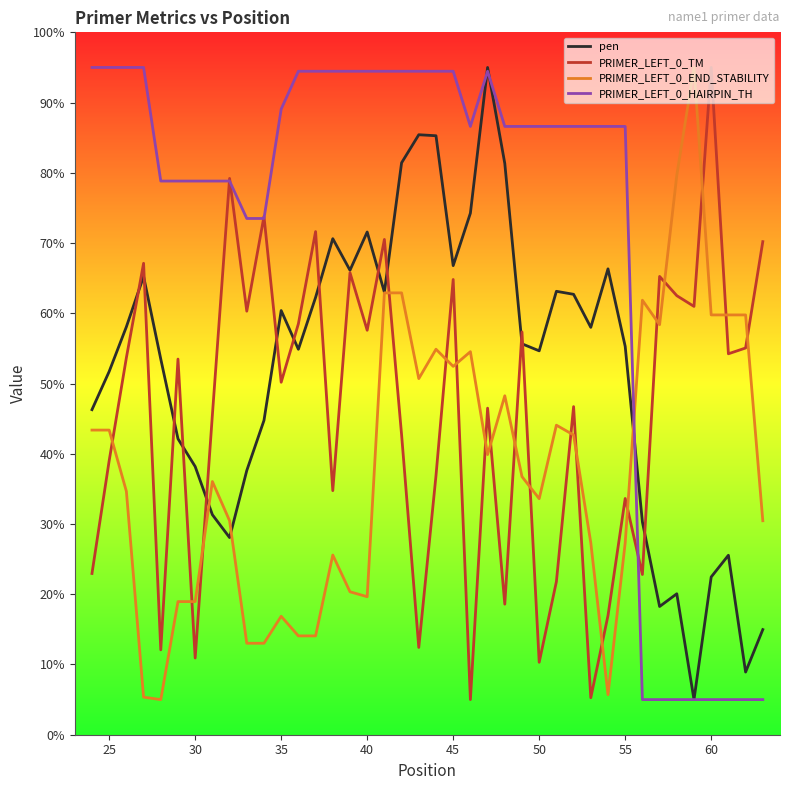

Rank the series by their average value, from highest to lowest.

PRIMER_LEFT_0_HAIRPIN_TH, pen, PRIMER_LEFT_0_TM, PRIMER_LEFT_0_END_STABILITY